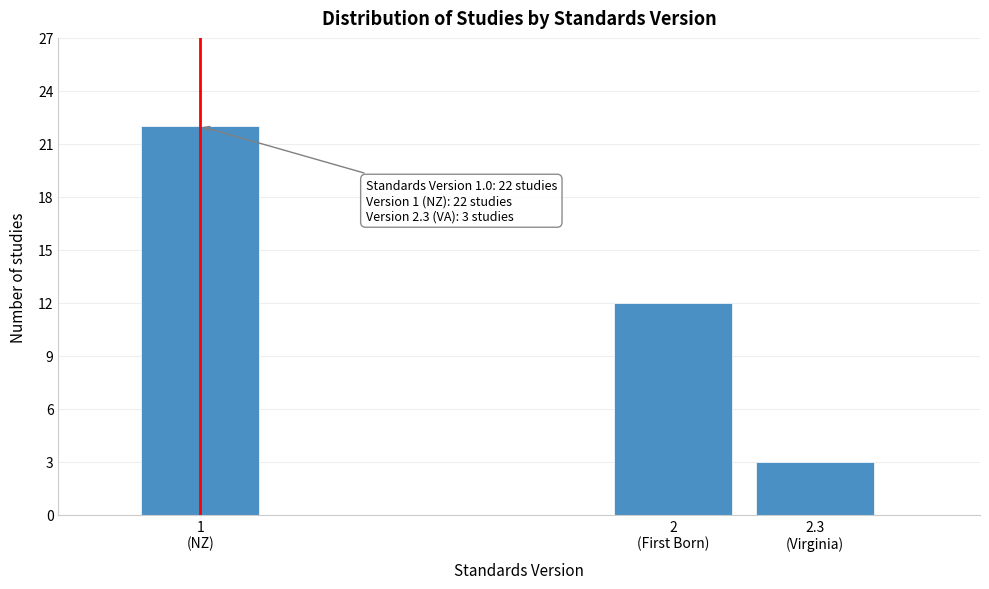

Reading left to right, transcribe all the data shown in this chart.

22	12	3